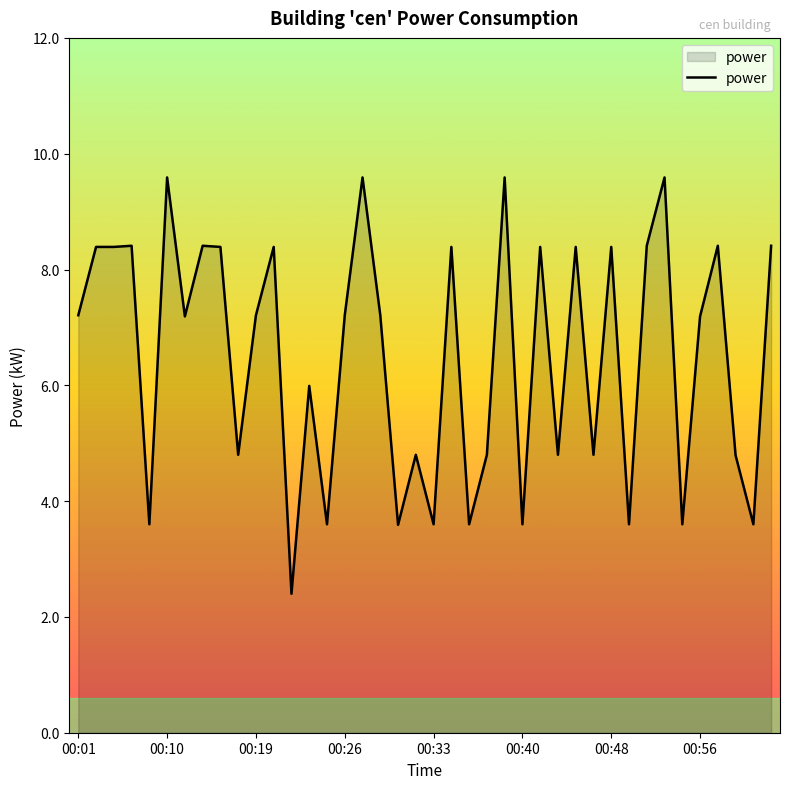

What is the smallest value displayed?

2.4